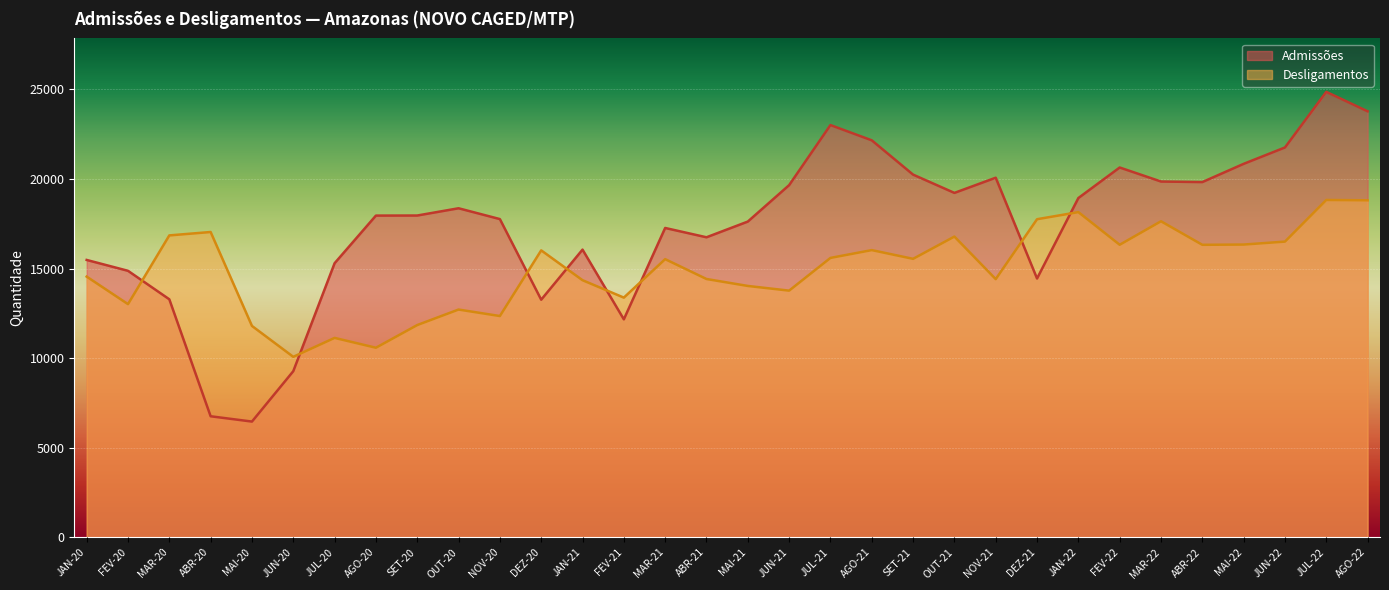

Which series has the largest range (max minus min)?

Admissões